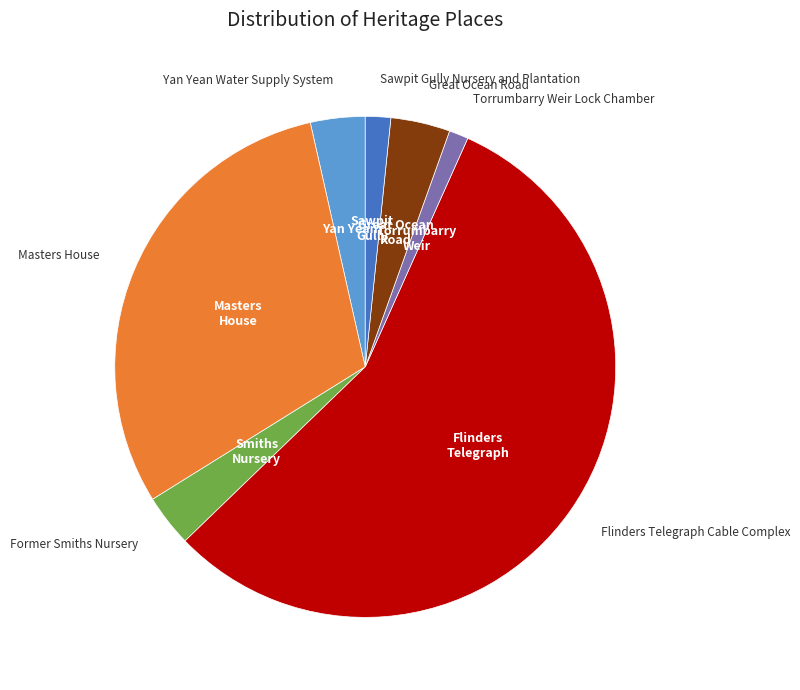

Does any single category account for the majority?

Yes